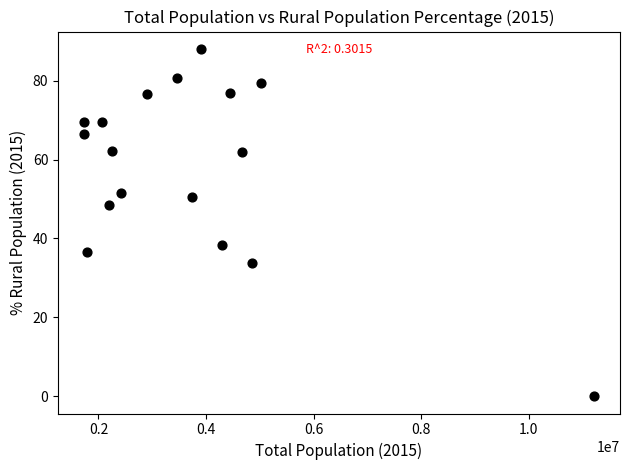

What Y value in the scatter plot is closest to 44?

48.4